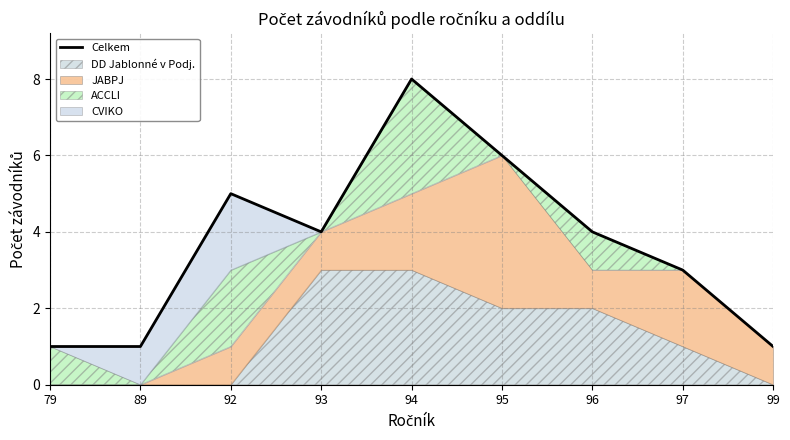

What is the approximate value at 93?

4